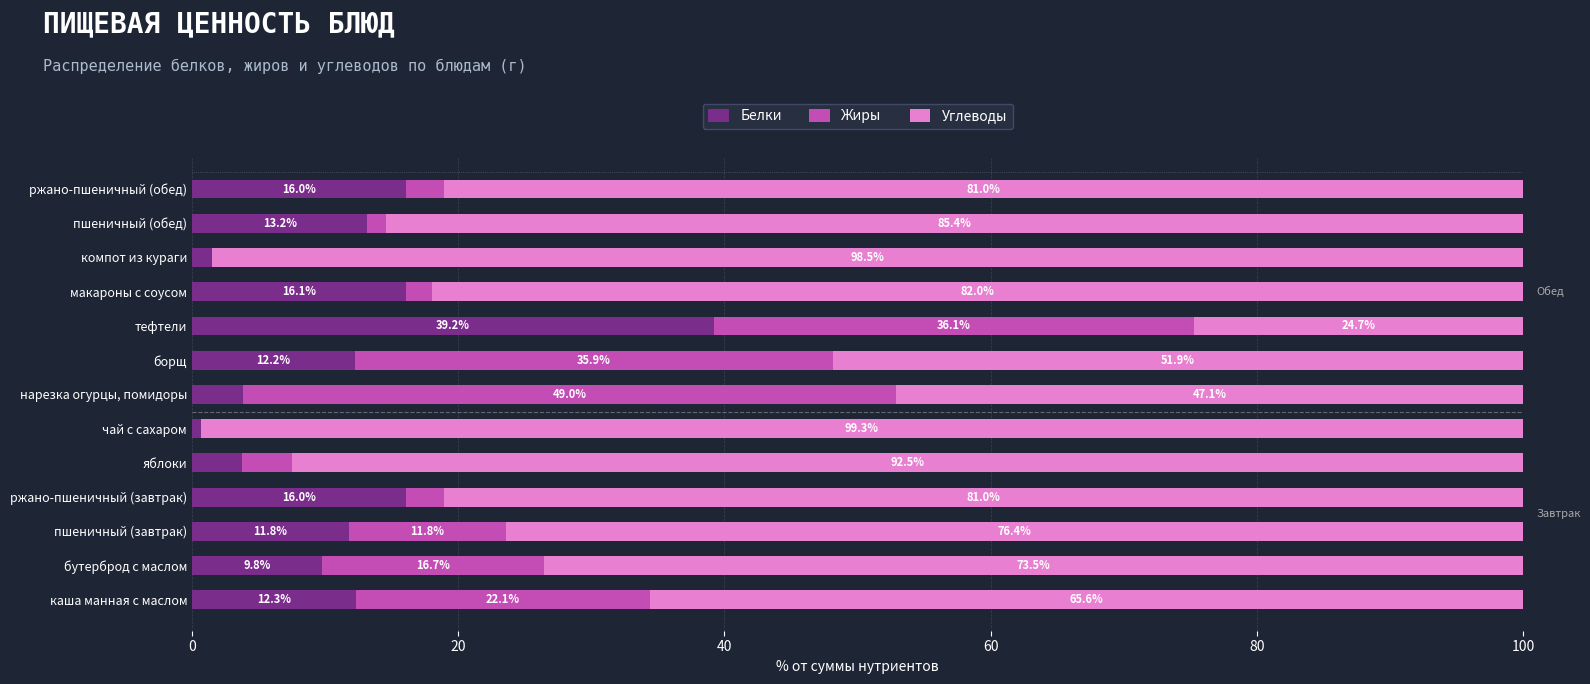

What is the total value across all series at компот из кураги?

100.0